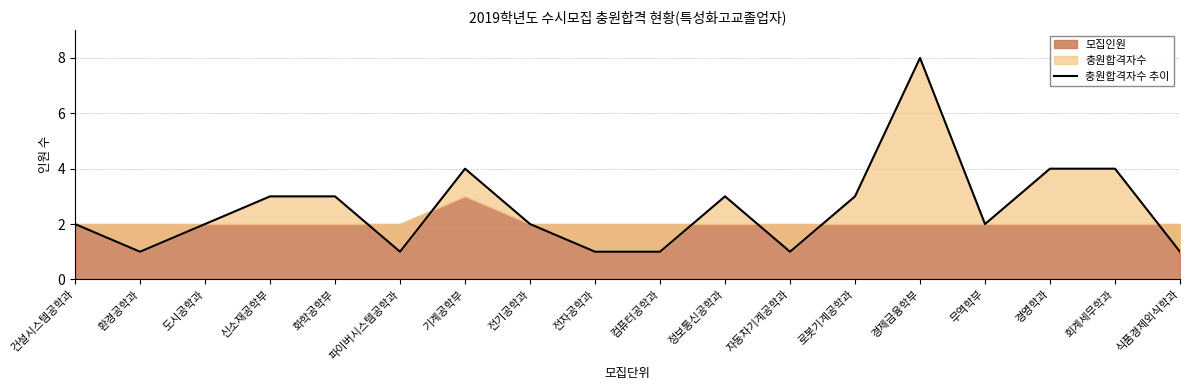

At which label does the data first exceed 2?

신소재공학부